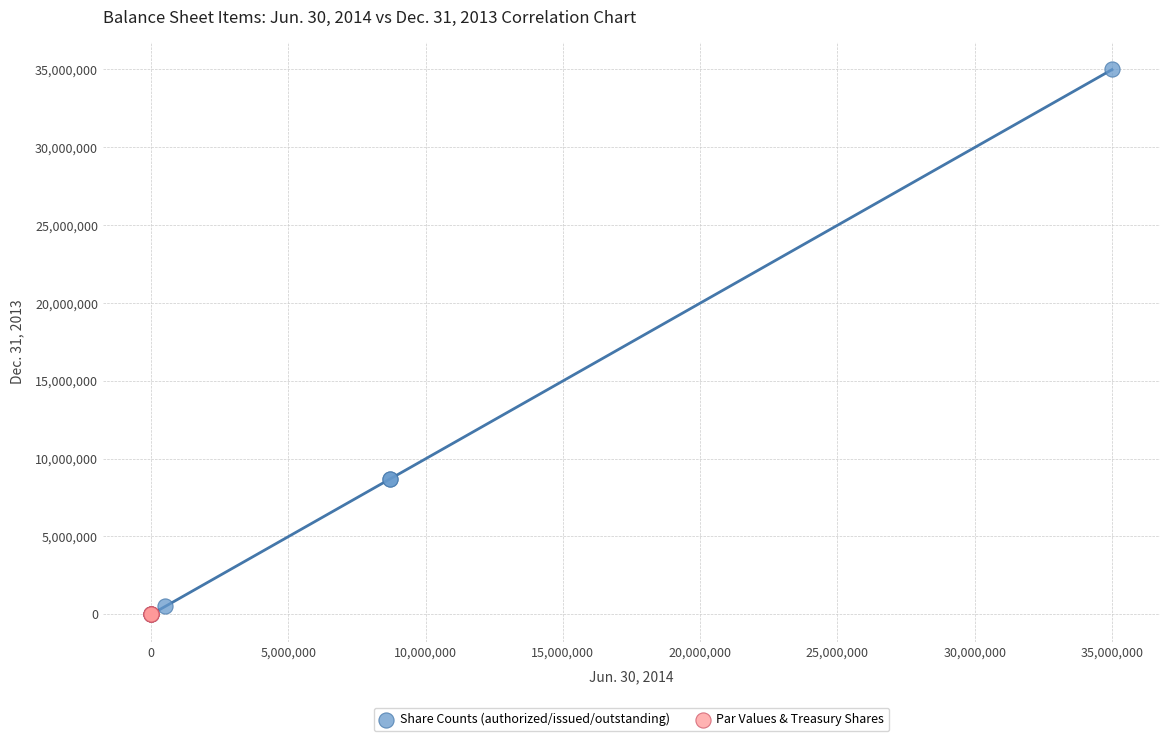

Which series has the widest spread of Y values?

Share Counts (authorized/issued/outstanding)